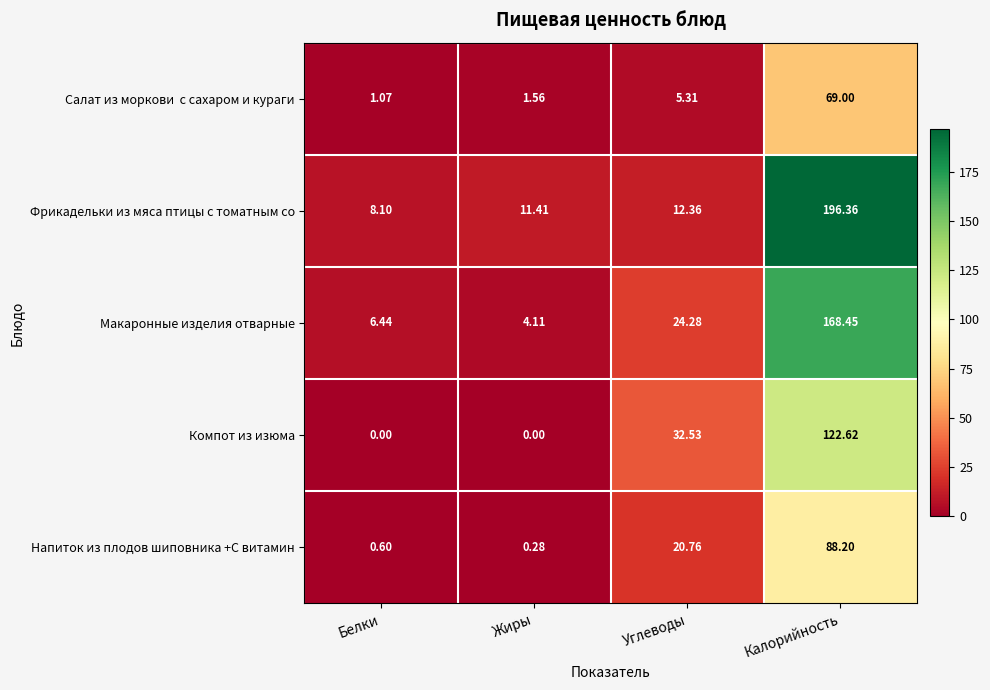

Which series has the largest range (max minus min)?

Фрикадельки из мяса птицы с томатным со